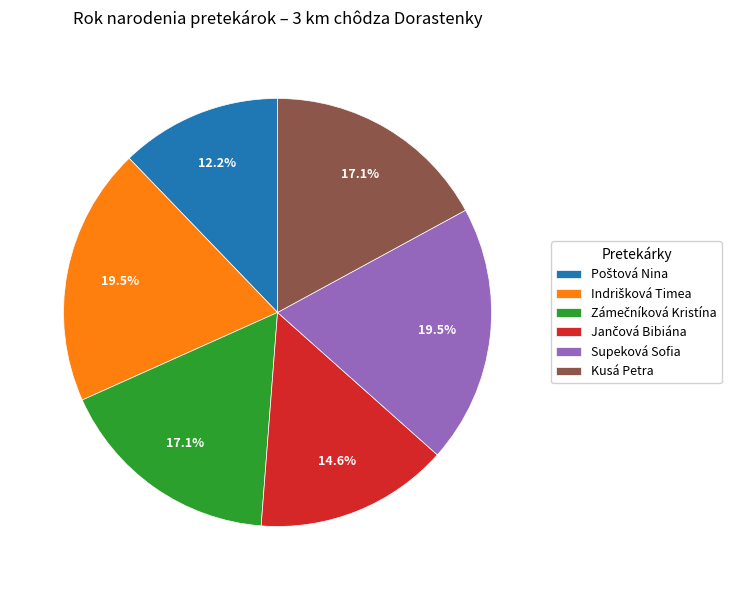

Is there any slice that represents more than half of the pie?

No